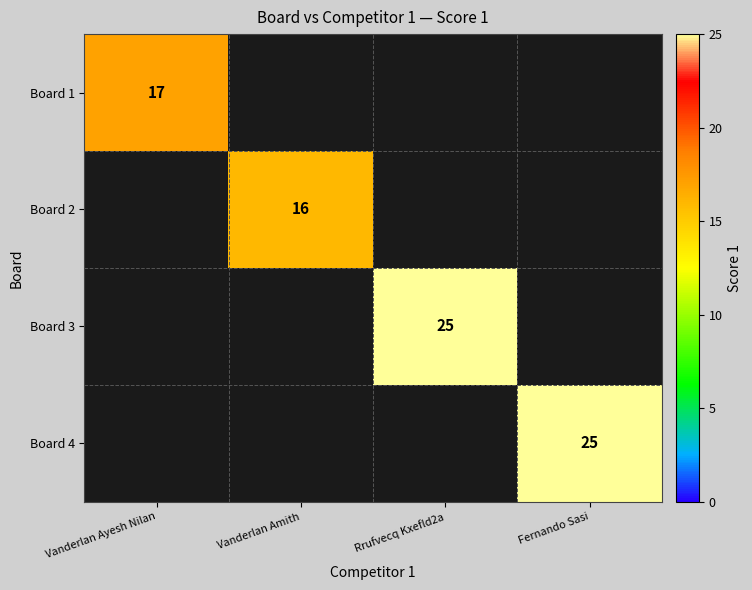

Is the value of Board 3 at Rrufvecq Kxefld2a greater than the value of Board 2 at Vanderlan Amith?

Yes